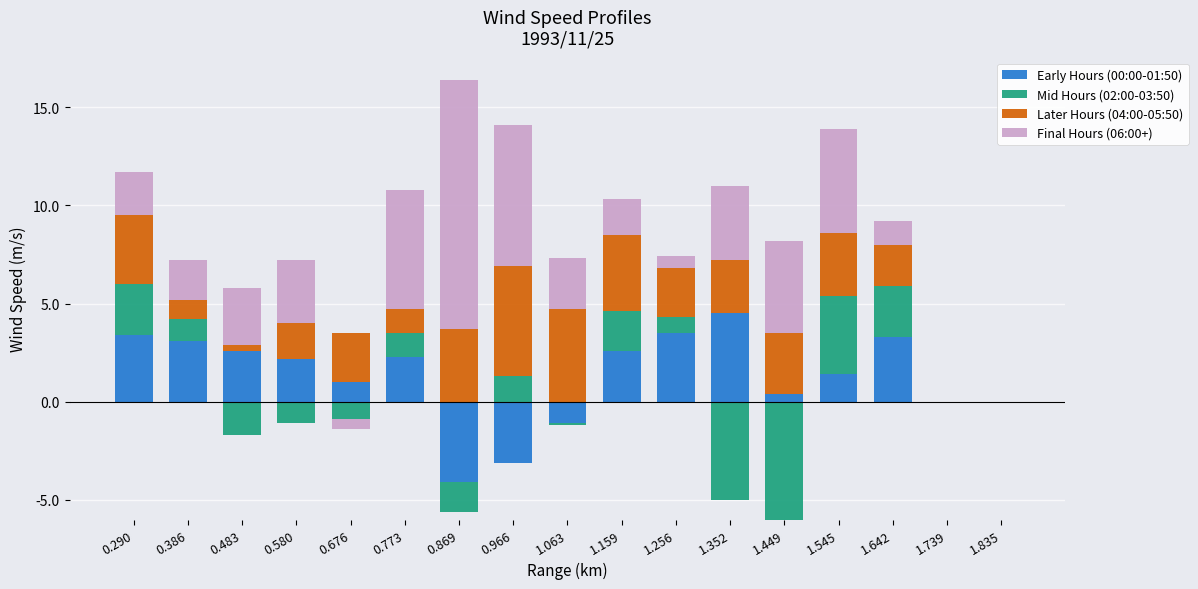

Between 0.483 and 1.159, which series saw the biggest shift?

Later Hours (04:00-05:50)